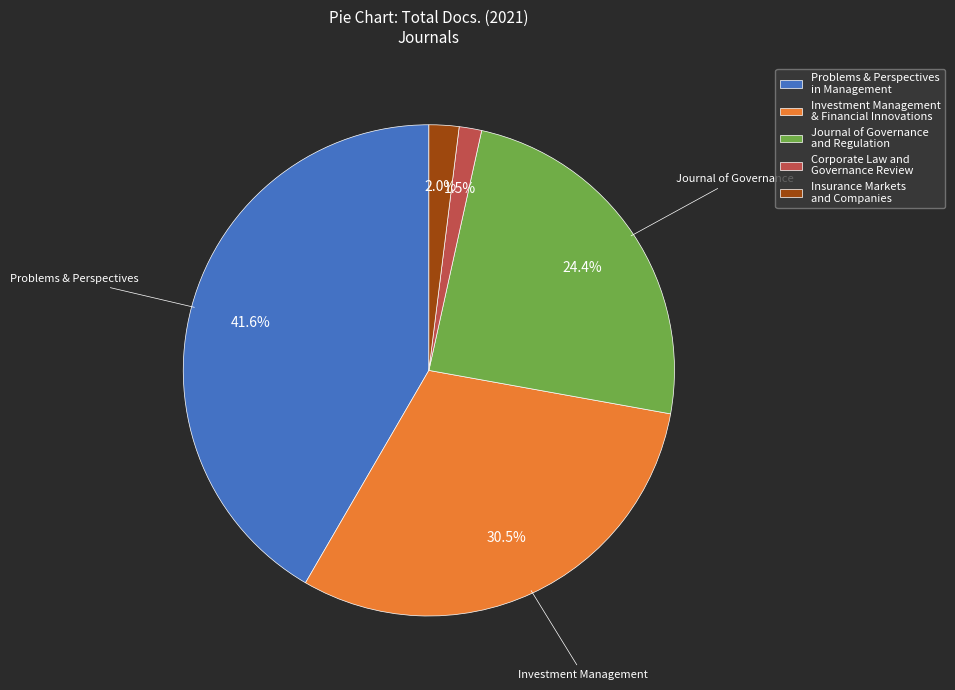

Which has a higher value, Journal of Governance and Regulation or Problems & Perspectives in Management?

Problems & Perspectives in Management